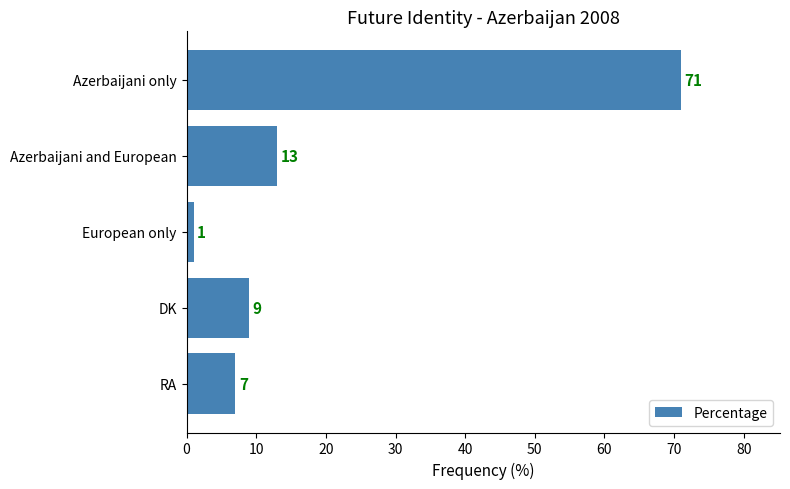

What is the ratio of the value at Azerbaijani and European to the value at DK?

1.4